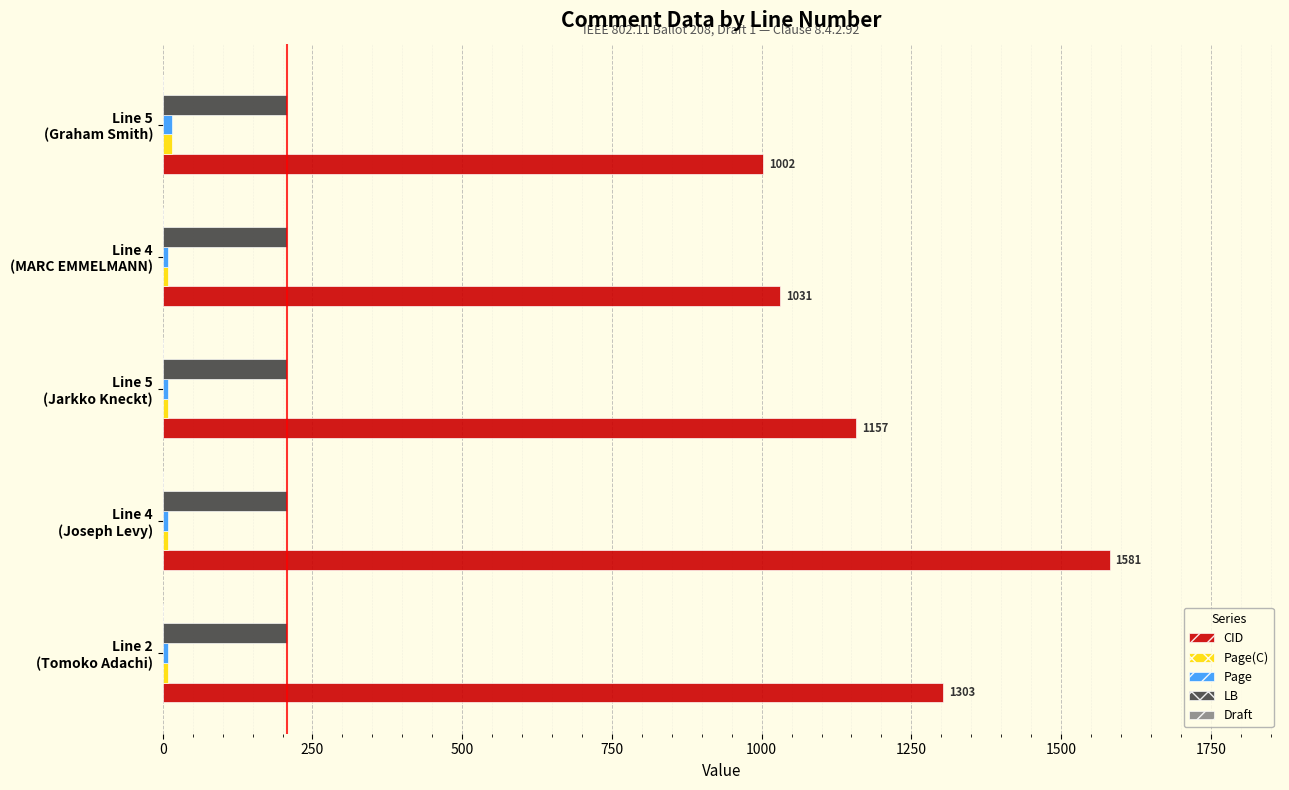

What is the greatest value displayed?

1581